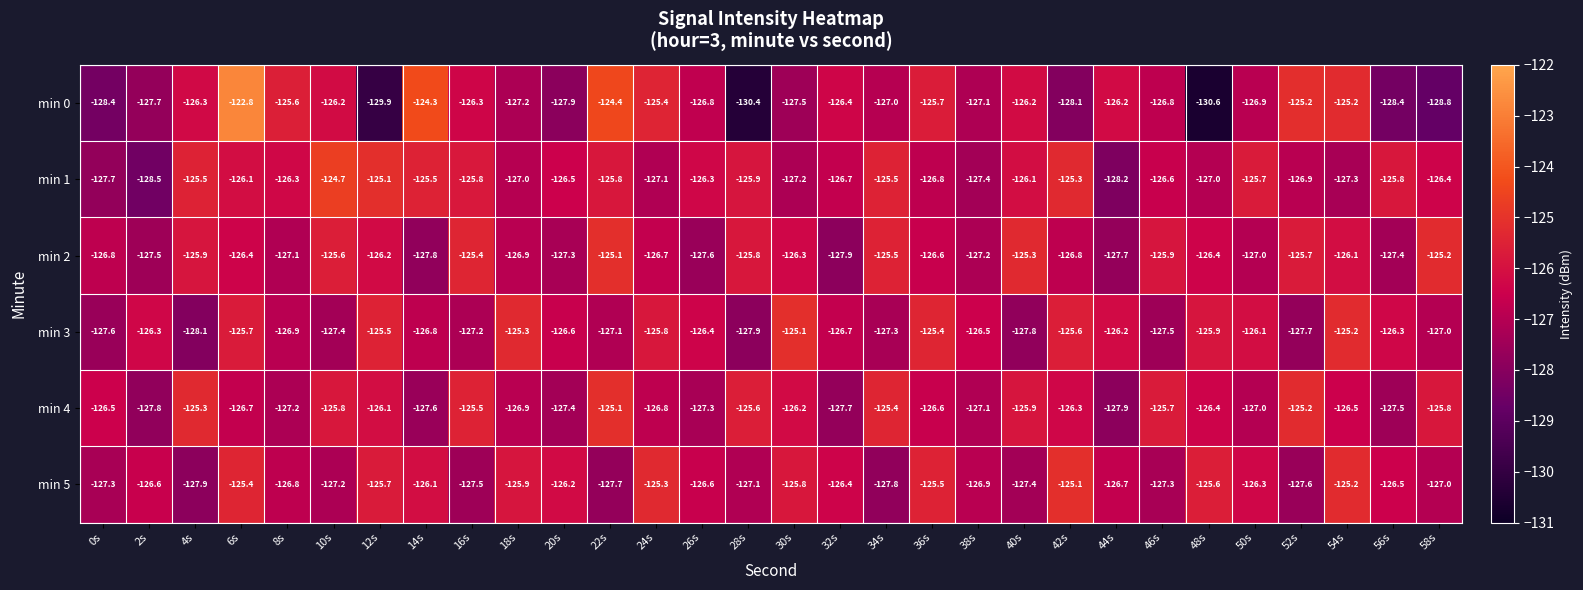

The value of min 1 at 36s is -183.2. True or false?

False